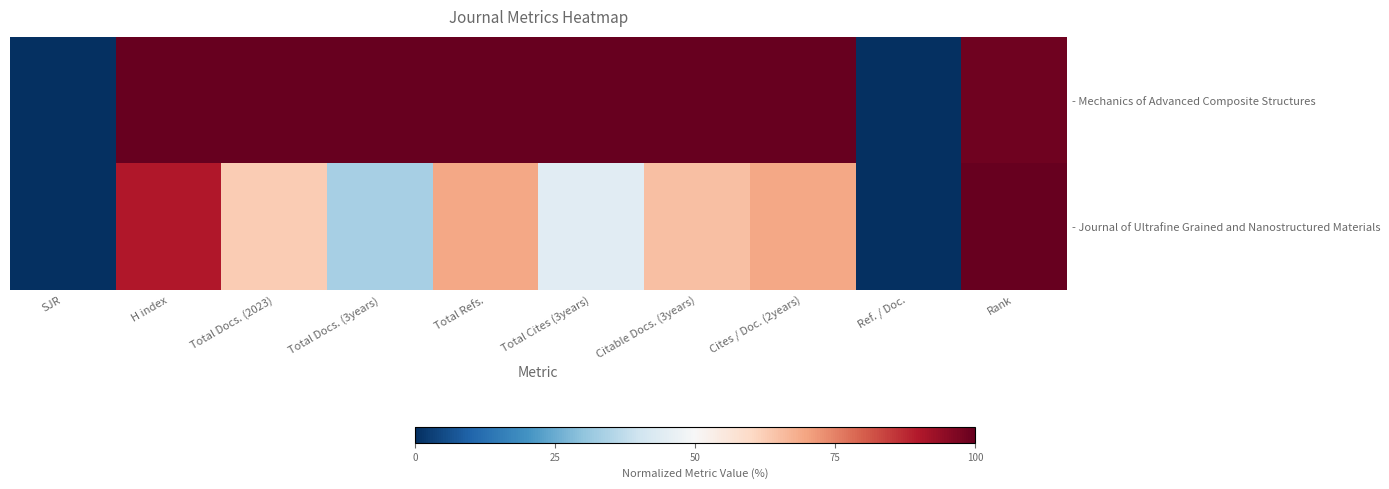

At how many categories does at least one series exceed 33?

8